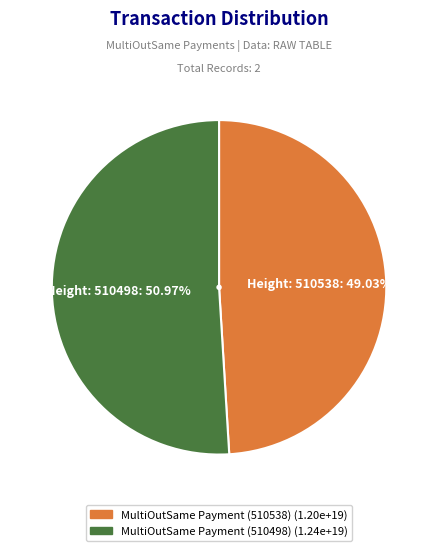

How much of the chart is everything except MultiOutSame Payment (510538)?

51.0%